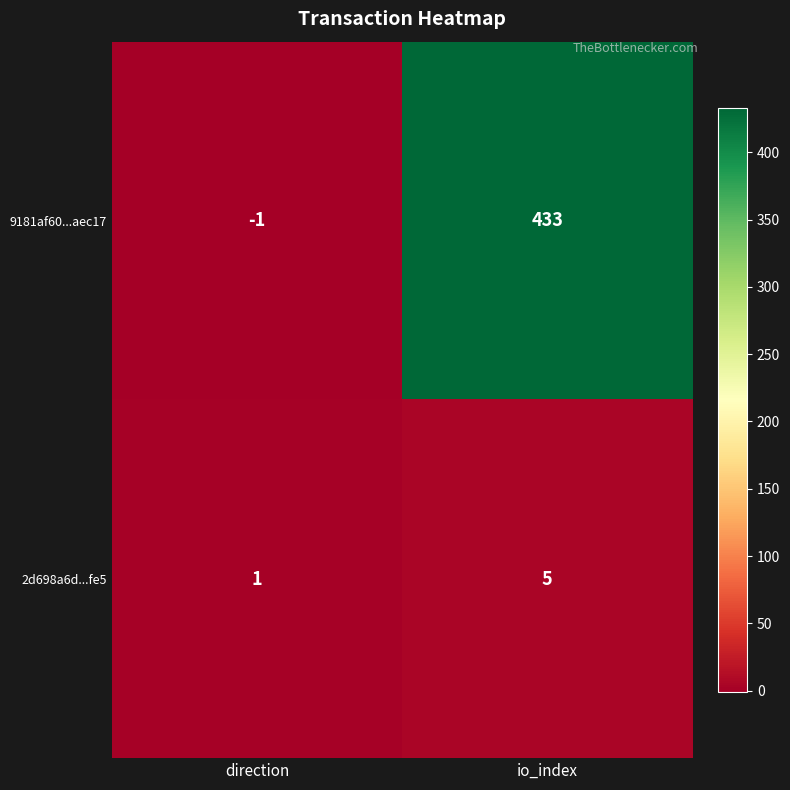

Is it true that 9181af60...aec17 equals 433 at io_index?

True